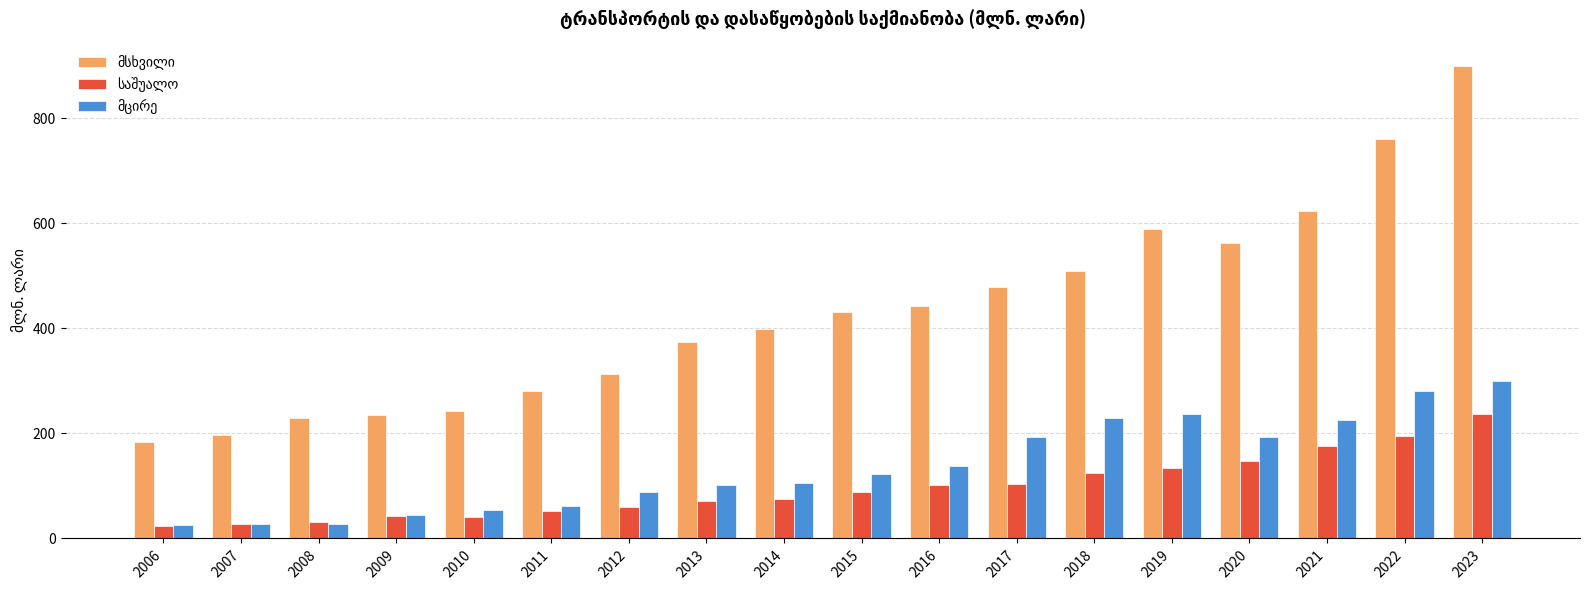

What is the total value across all series at 2009?

322.1